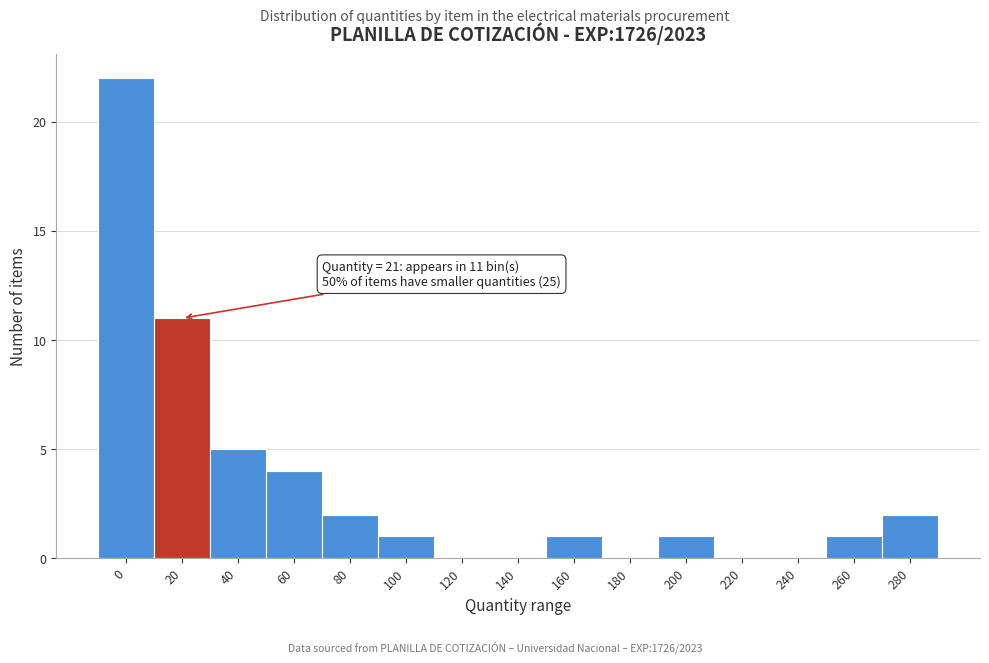

Reading right to left, transcribe all the data shown in this chart.

280=2	260=1	240=0	220=0	200=1	180=0	160=1	140=0	120=0	100=1	80=2	60=4	40=5	20=11	0=22